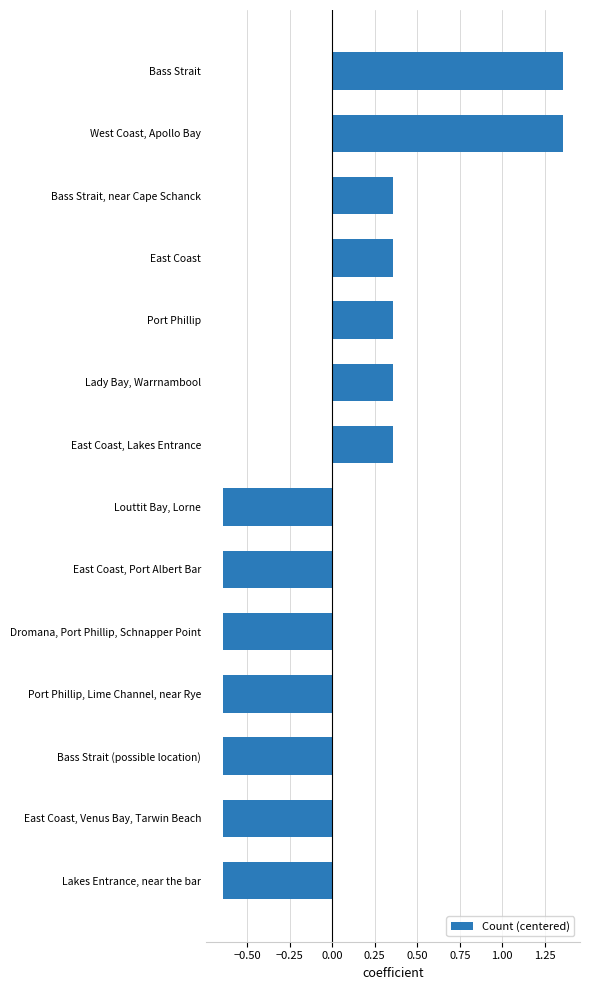

What is the difference between the maximum and minimum values?

2.0